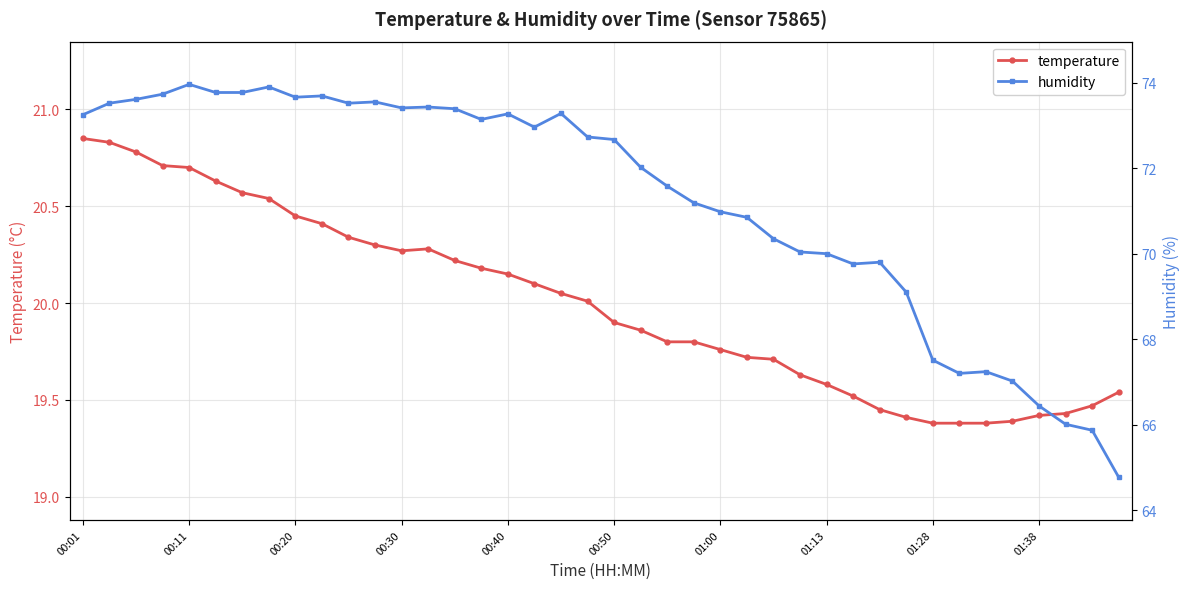

Is it true that temperature equals 34.9 at 00:30?

False